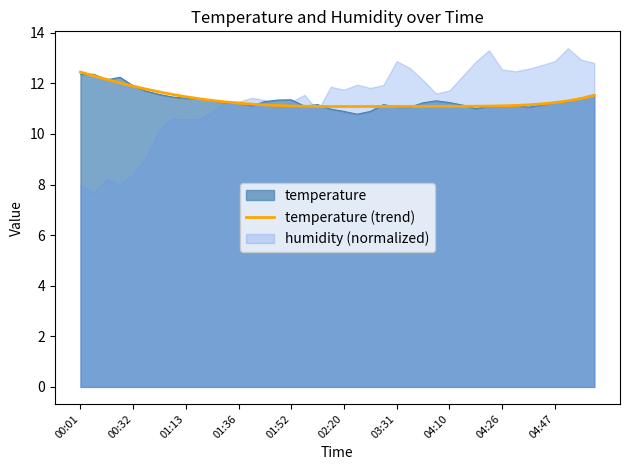

The value at 04:47 is 15.4. True or false?

False